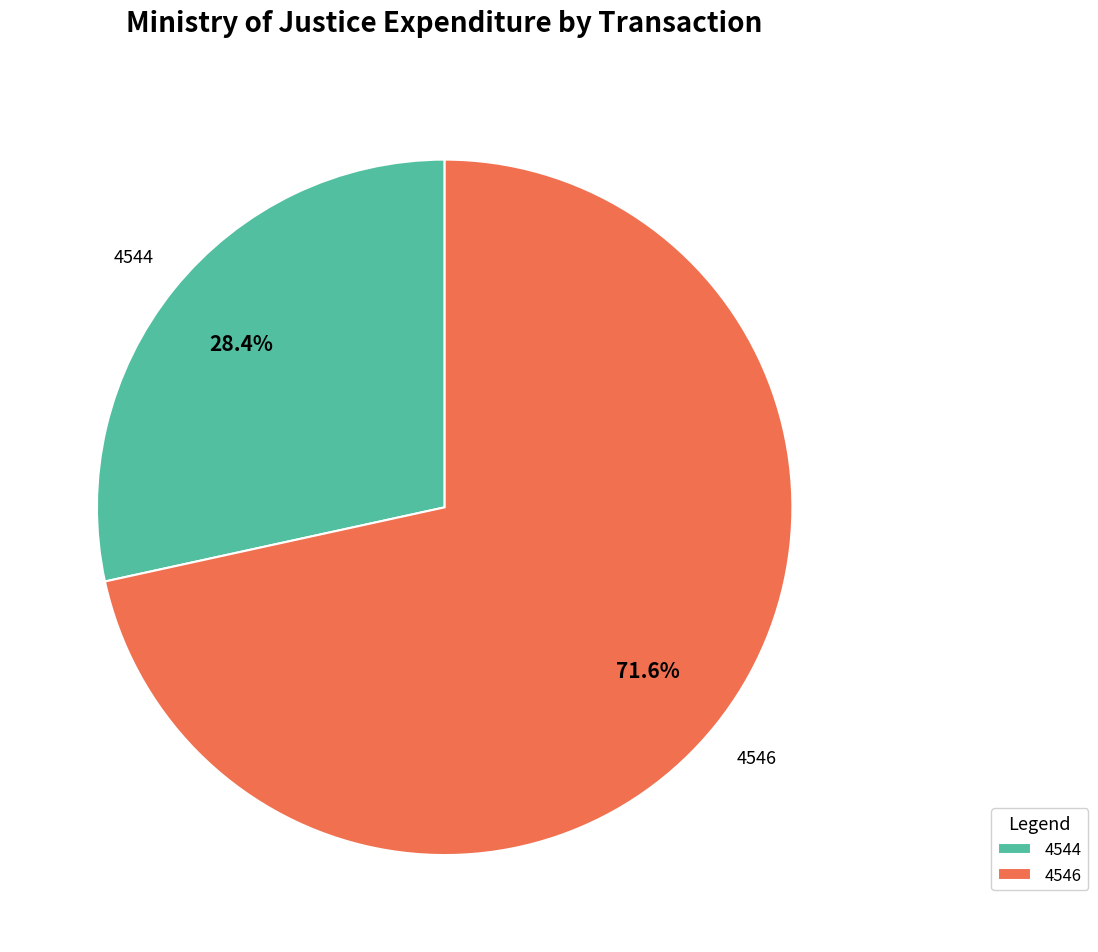

To the nearest percent, what percentage of the pie is 4546?

72%